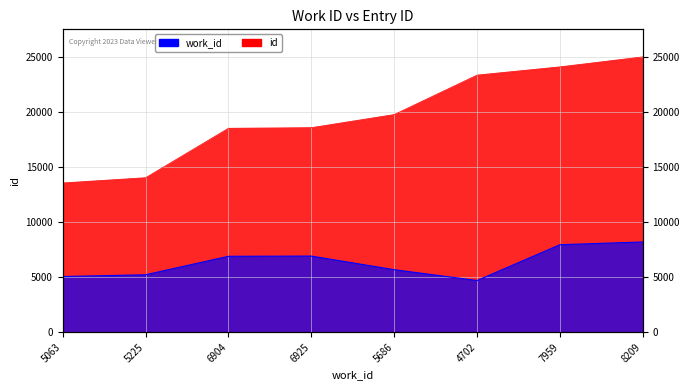

True or false: work_id and id cross at least once.

False